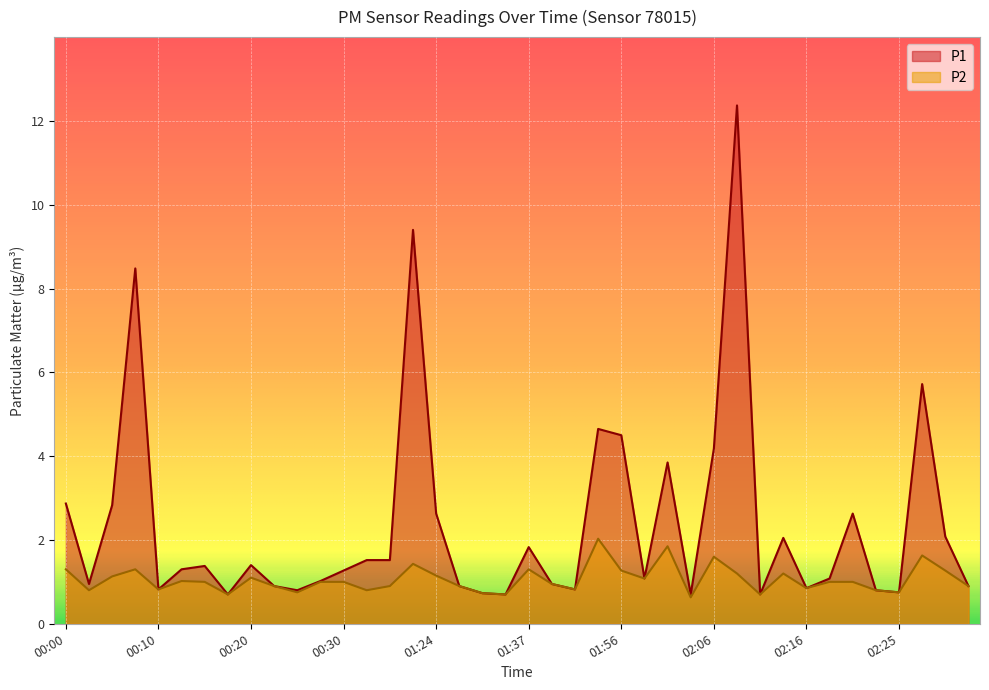

How many lines are shown in the chart?

2